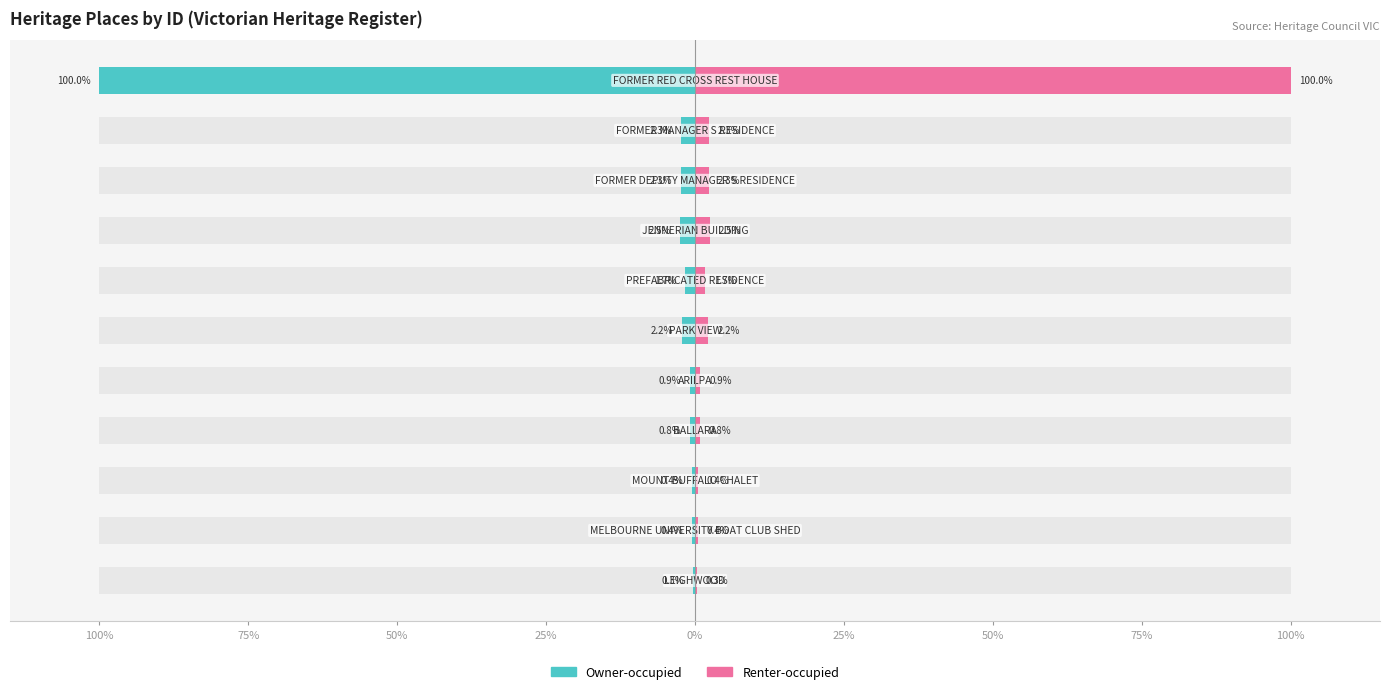

At how many categories does at least one series exceed -68?

11